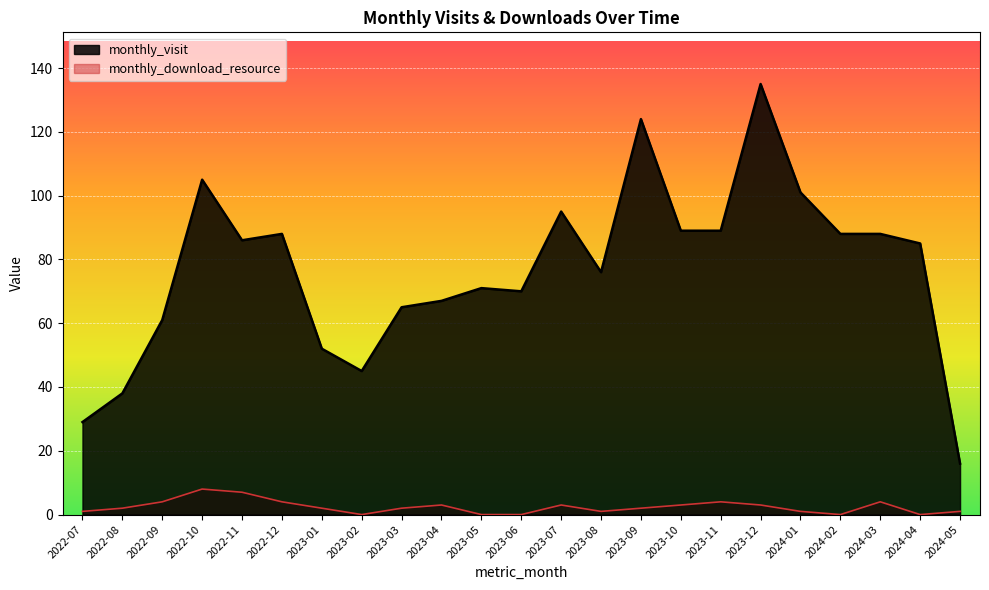

What is the greatest value displayed?

135